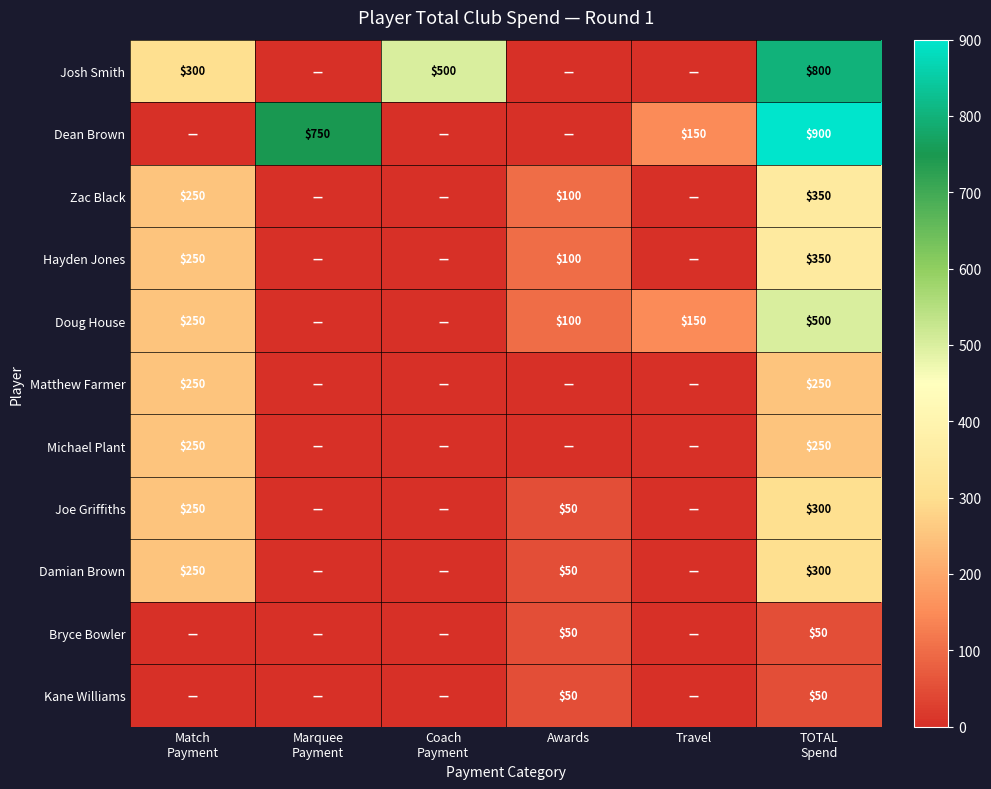

The value of Kane Williams at Awards is 50. True or false?

True